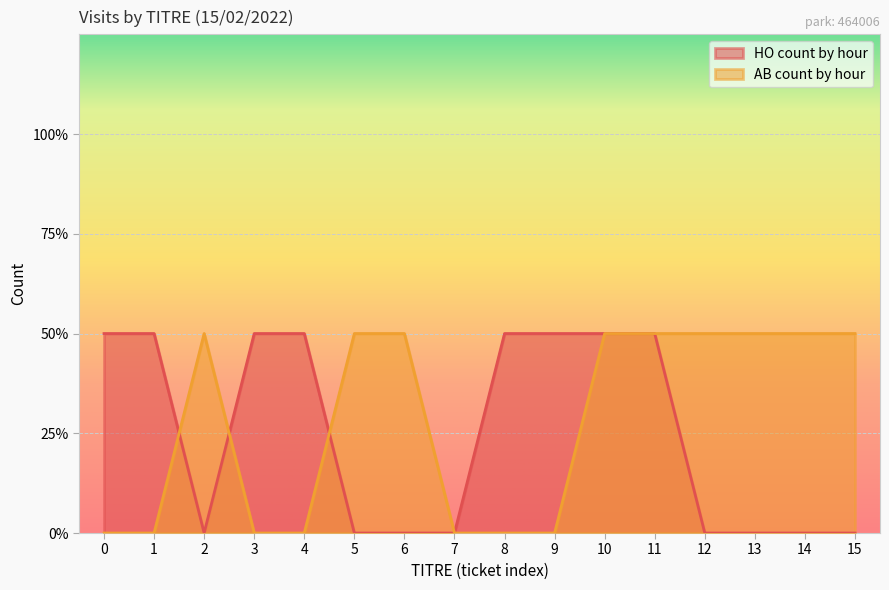

At how many categories does at least one series exceed 0?

15